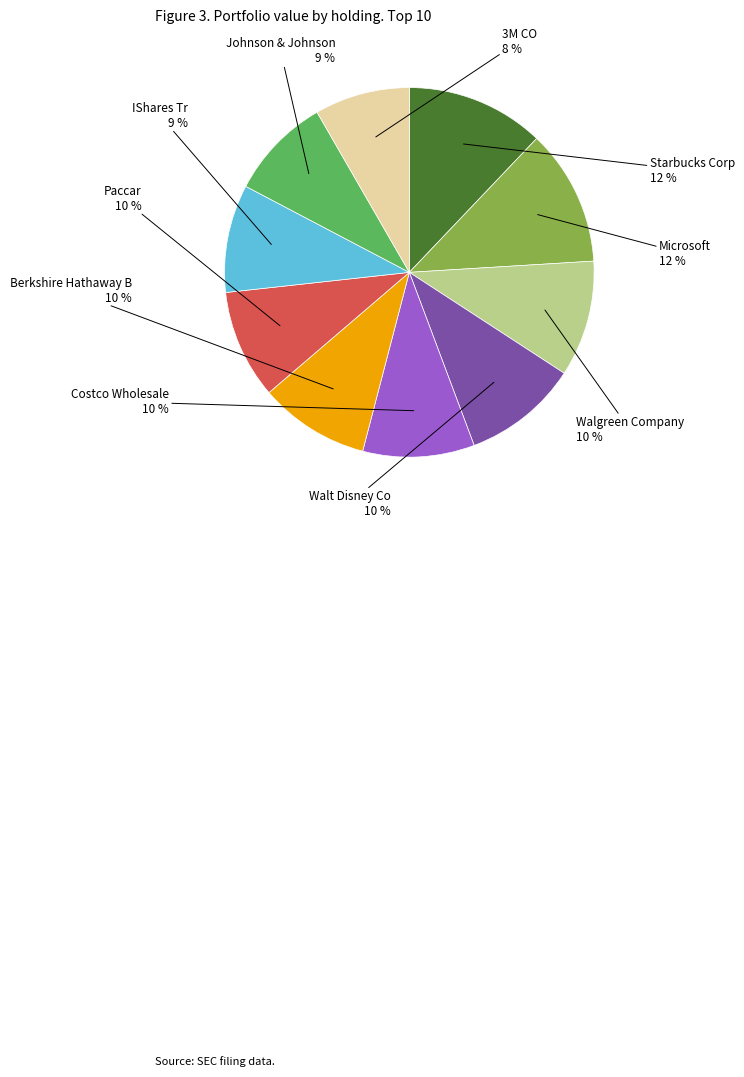

Does any single category account for the majority?

No